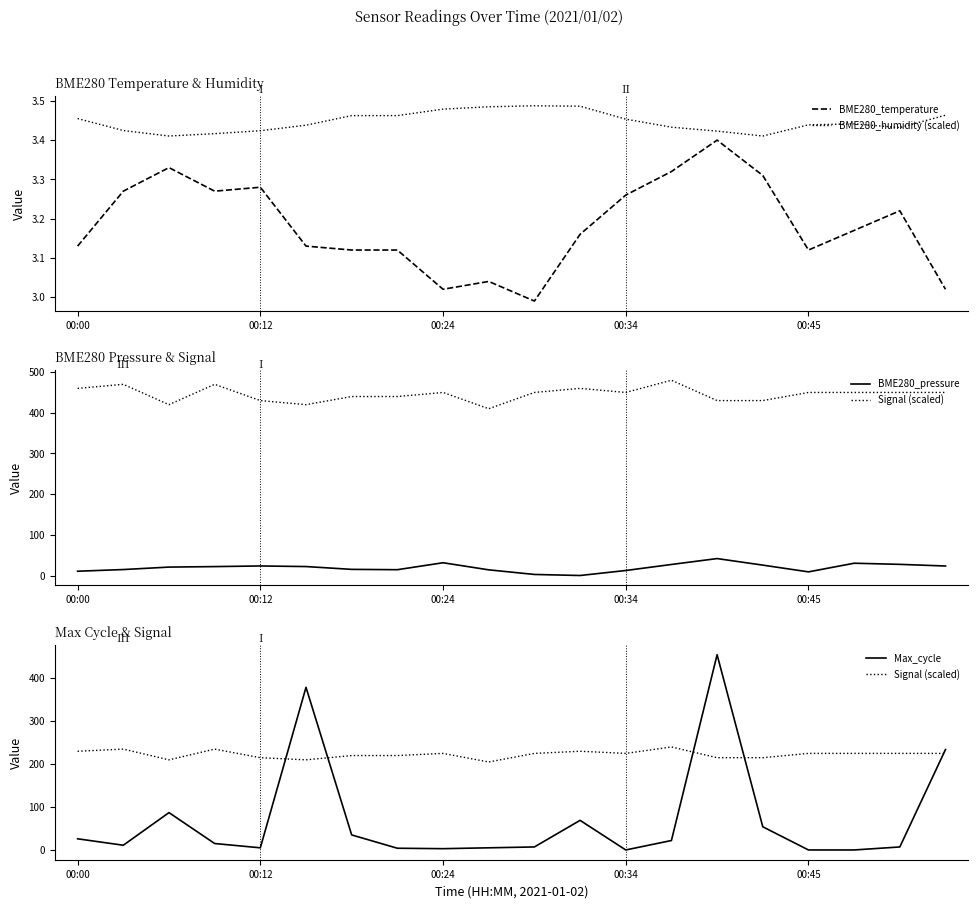

Is the value of BME280_humidity (scaled) at 7 greater than the value of Max_cycle at 9?

No